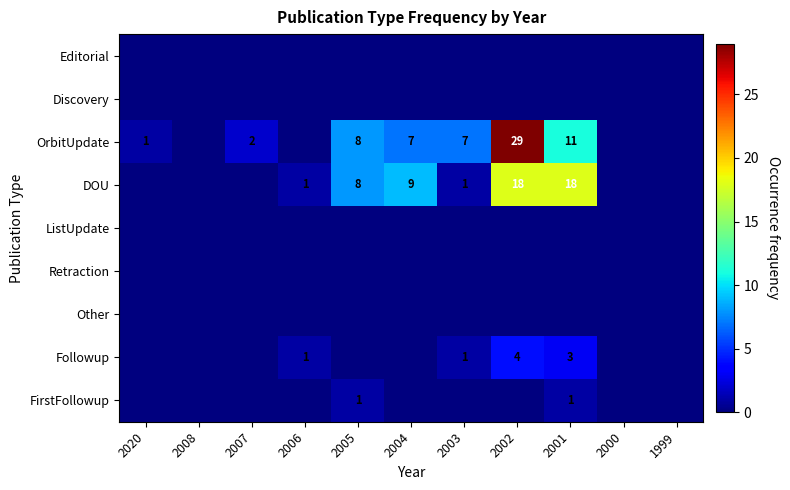

Is it true that Followup equals 4 at 2001?

False